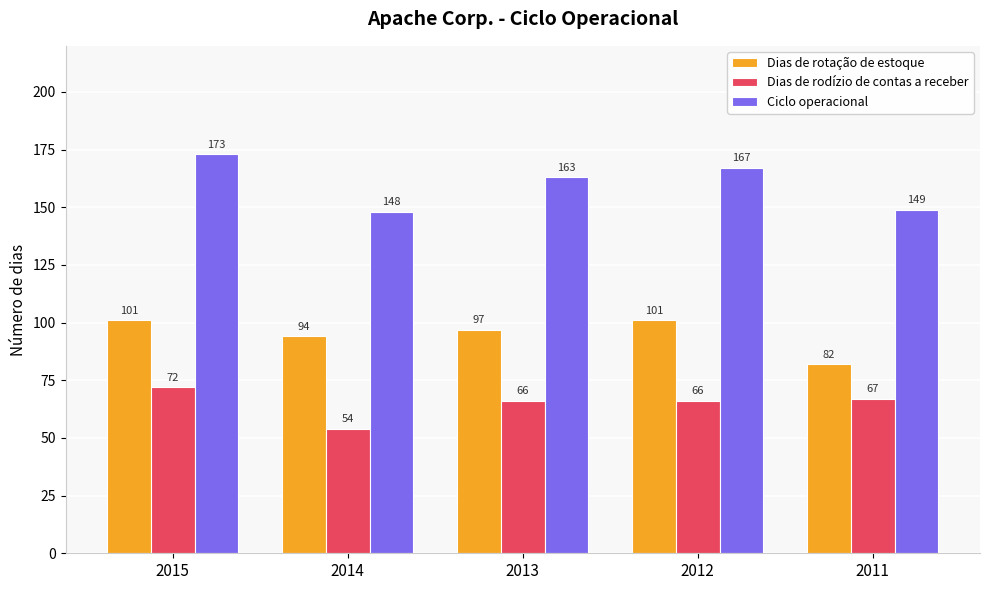

At how many categories does at least one series exceed 118?

5